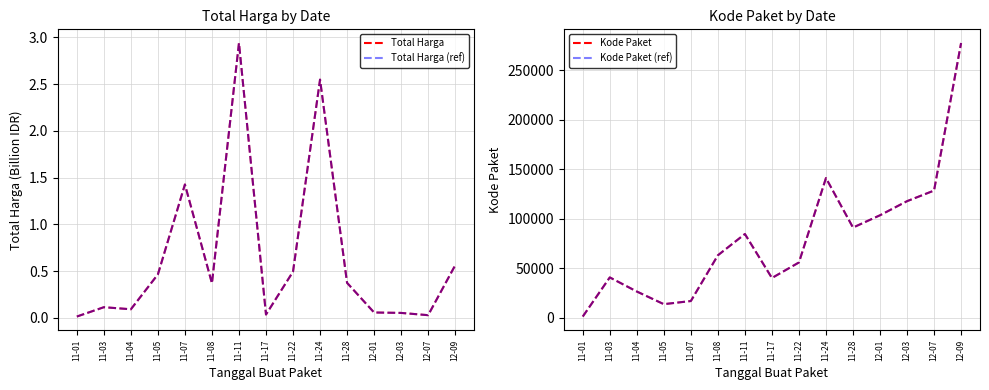

How many distinct data groups are displayed?

4